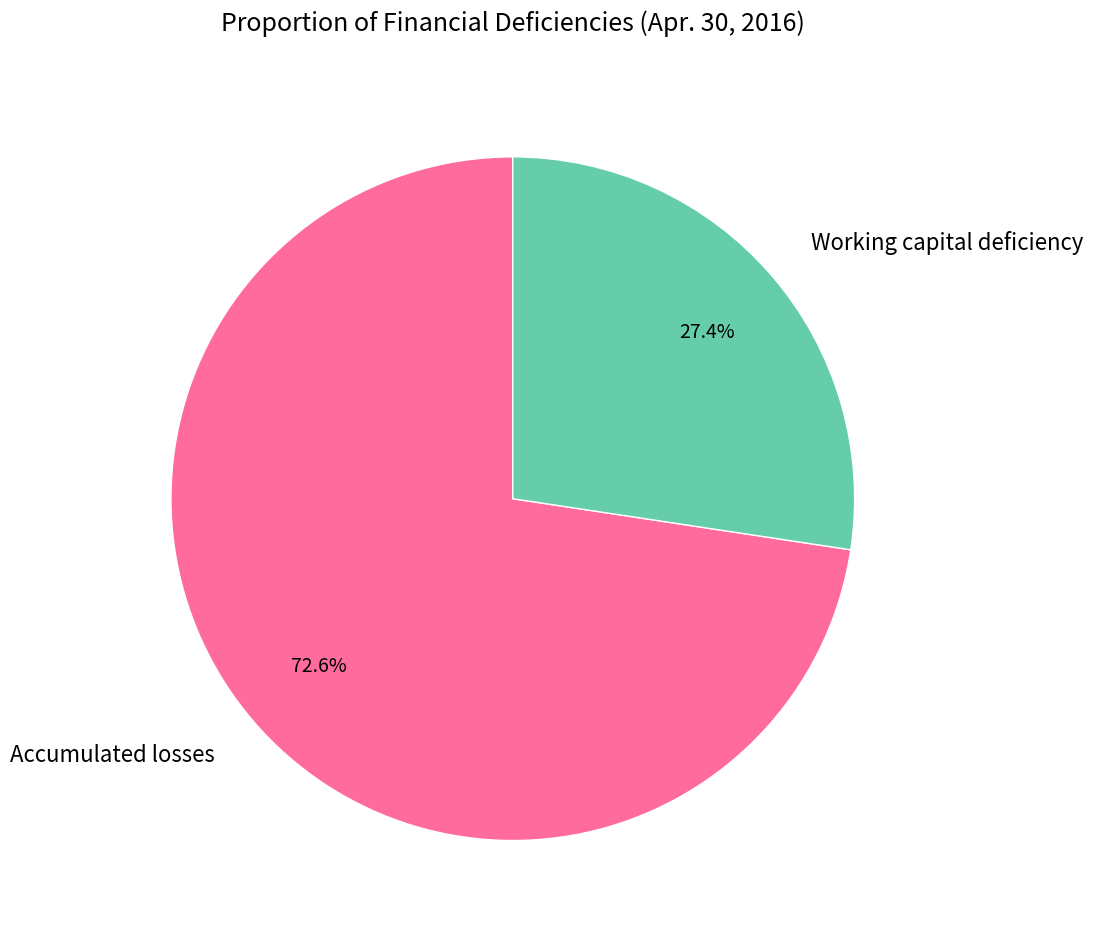

What percentage is the Accumulated losses slice, to the nearest percent?

73%